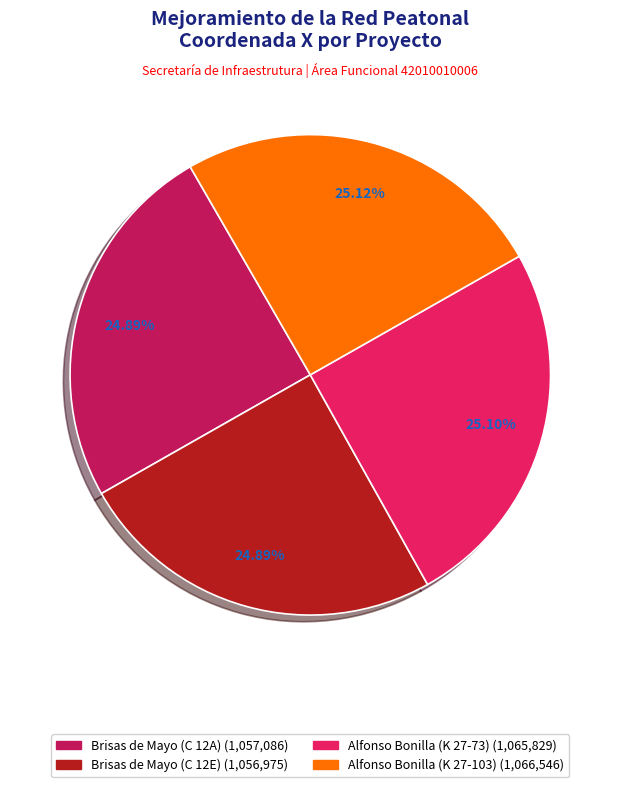

What percentage is NOT represented by Brisas de Mayo (C 12E)?

75.1%